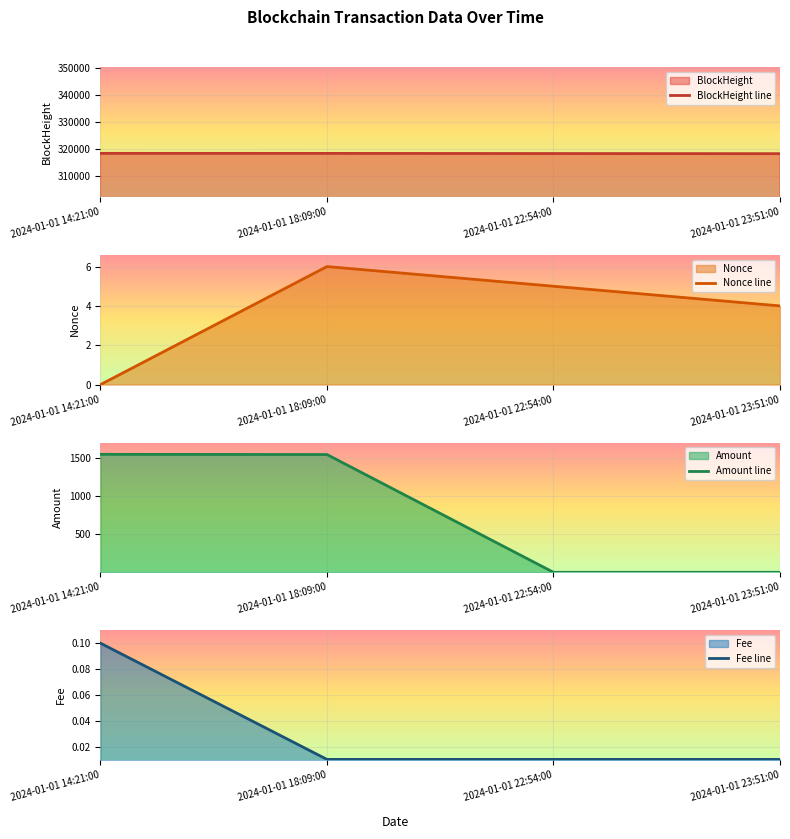

What is the difference between the second highest and second lowest values in the BlockHeight line series?

57